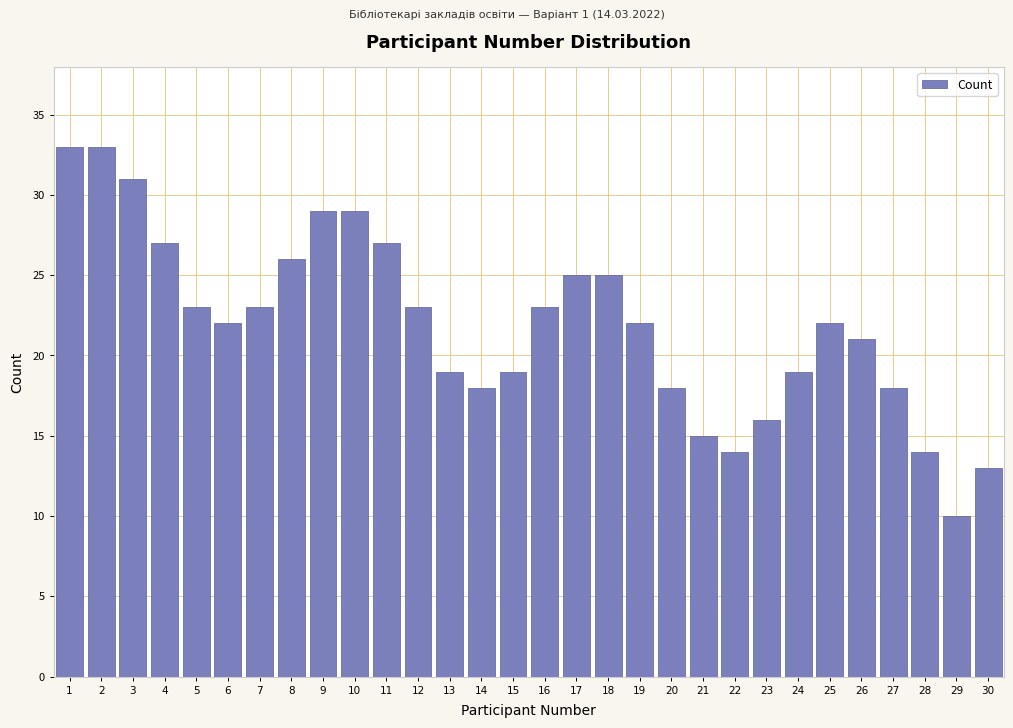

Reading right to left, what are all the values shown in this chart?

13	10	14	18	21	22	19	16	14	15	18	22	25	25	23	19	18	19	23	27	29	29	26	23	22	23	27	31	33	33